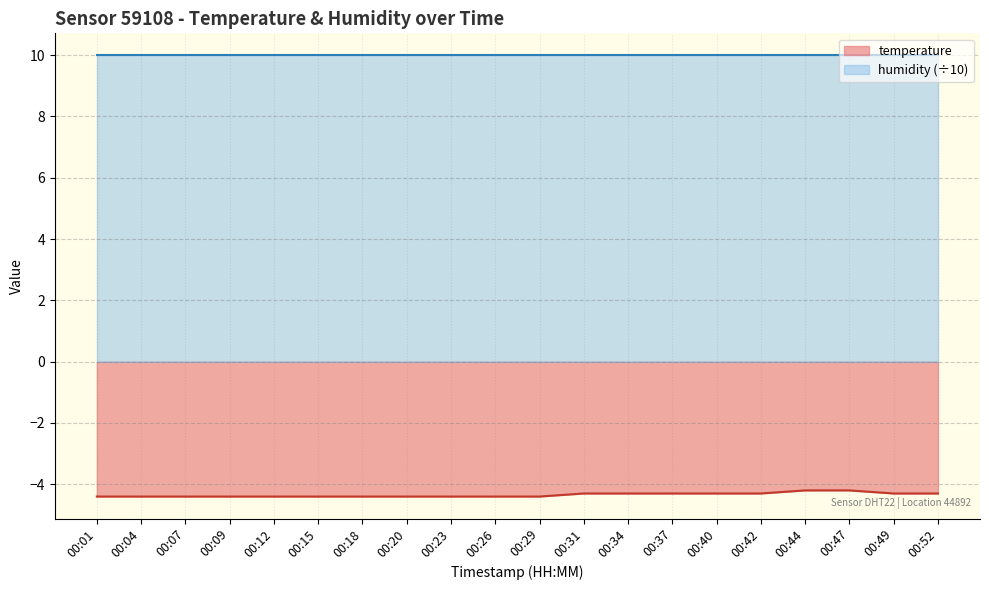

What is the difference between the maximum and second lowest values?

0.2